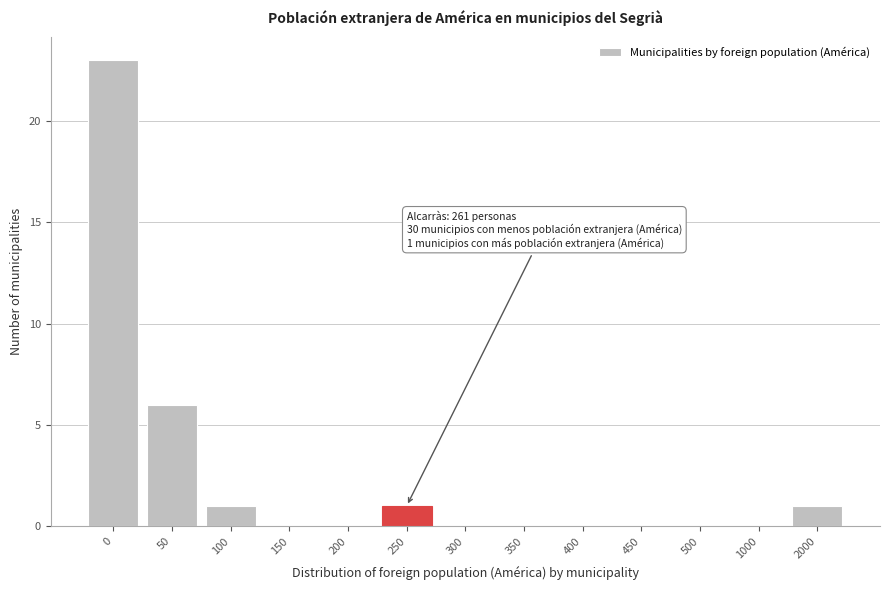

Reading left to right, transcribe all the data shown in this chart.

0=23	50=6	100=1	150=0	200=0	250=1	300=0	350=0	400=0	450=0	500=0	1000=0	2000=1